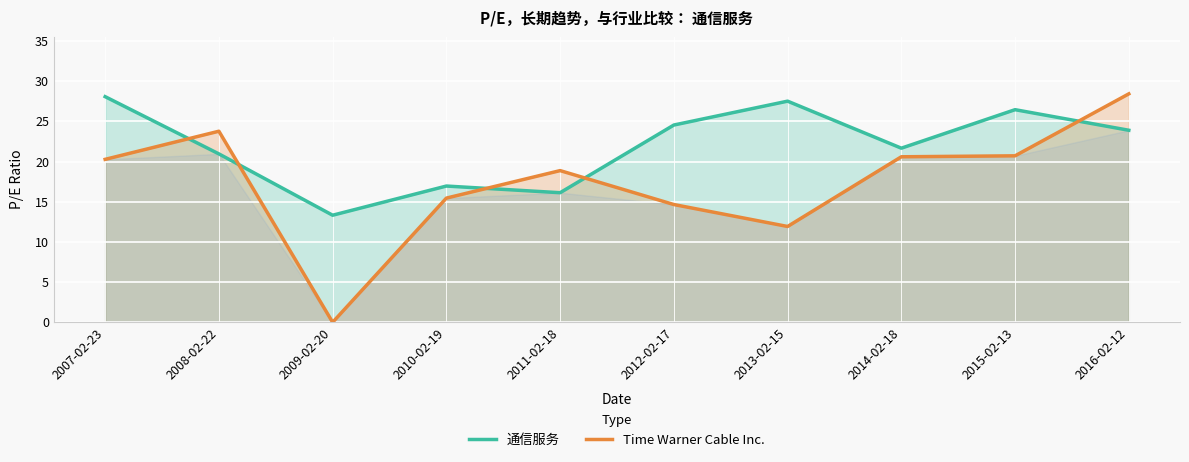

Reading left to right, what are all the values shown in this chart?

通信服务: 2007-02-23=28.1	2008-02-22=20.9	2009-02-20=13.3	2010-02-19=16.9	2011-02-18=16.1	2012-02-17=24.5	2013-02-15=27.5	2014-02-18=21.7	2015-02-13=26.4	2016-02-12=23.9
Time Warner Cable Inc.: 2007-02-23=20.3	2008-02-22=23.8	2009-02-20=0.0	2010-02-19=15.4	2011-02-18=18.9	2012-02-17=14.7	2013-02-15=11.9	2014-02-18=20.6	2015-02-13=20.7	2016-02-12=28.4